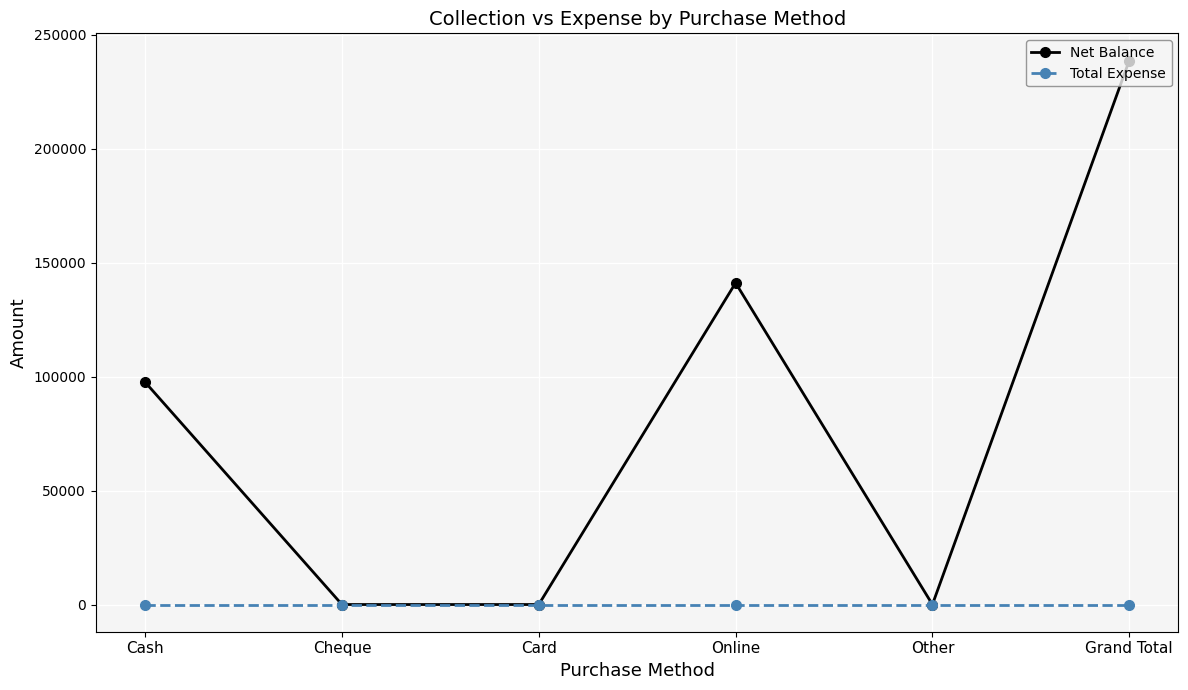

Which series has the largest range (max minus min)?

Net Balance